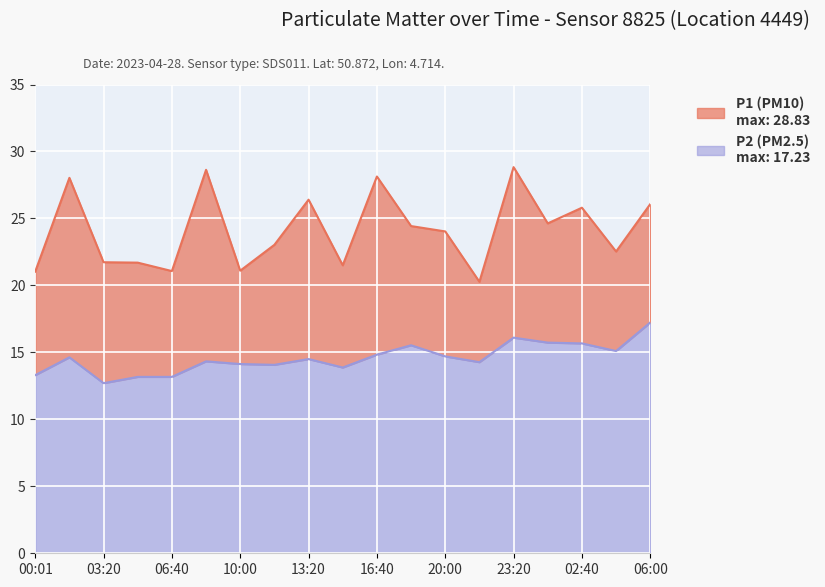

Reading left to right, extract all data points from this chart.

P1: 00:01=21.0	01:40=28.0	03:20=21.7	05:00=21.7	06:40=21.1	08:20=28.6	10:00=21.1	11:40=23.0	13:20=26.4	15:00=21.5	16:40=28.1	18:20=24.4	20:00=24.0	21:40=20.3	23:20=28.8	01:00=24.6	02:40=25.8	04:20=22.5	06:00=26.1
P2: 00:01=13.3	01:40=14.6	03:20=12.7	05:00=13.2	06:40=13.2	08:20=14.3	10:00=14.1	11:40=14.1	13:20=14.5	15:00=13.9	16:40=14.8	18:20=15.5	20:00=14.7	21:40=14.3	23:20=16.1	01:00=15.7	02:40=15.7	04:20=15.1	06:00=17.2